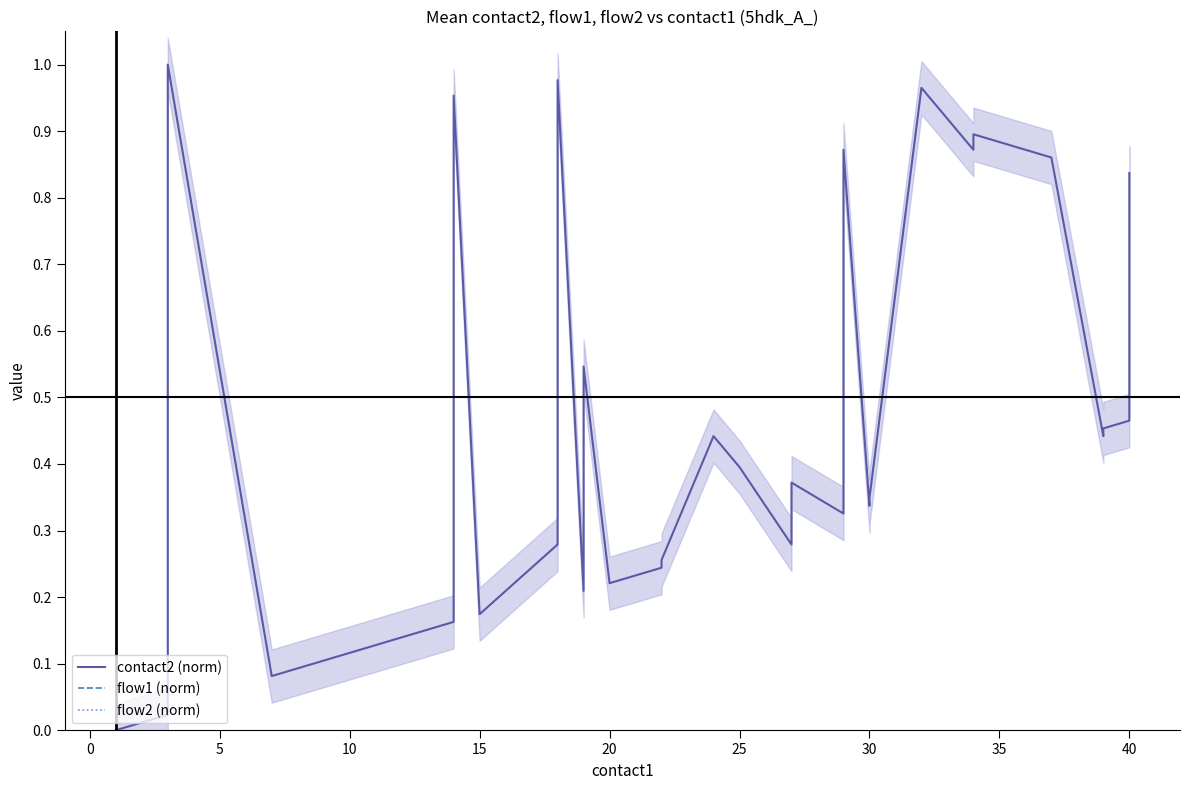

Does the chart have visible grid lines?

No